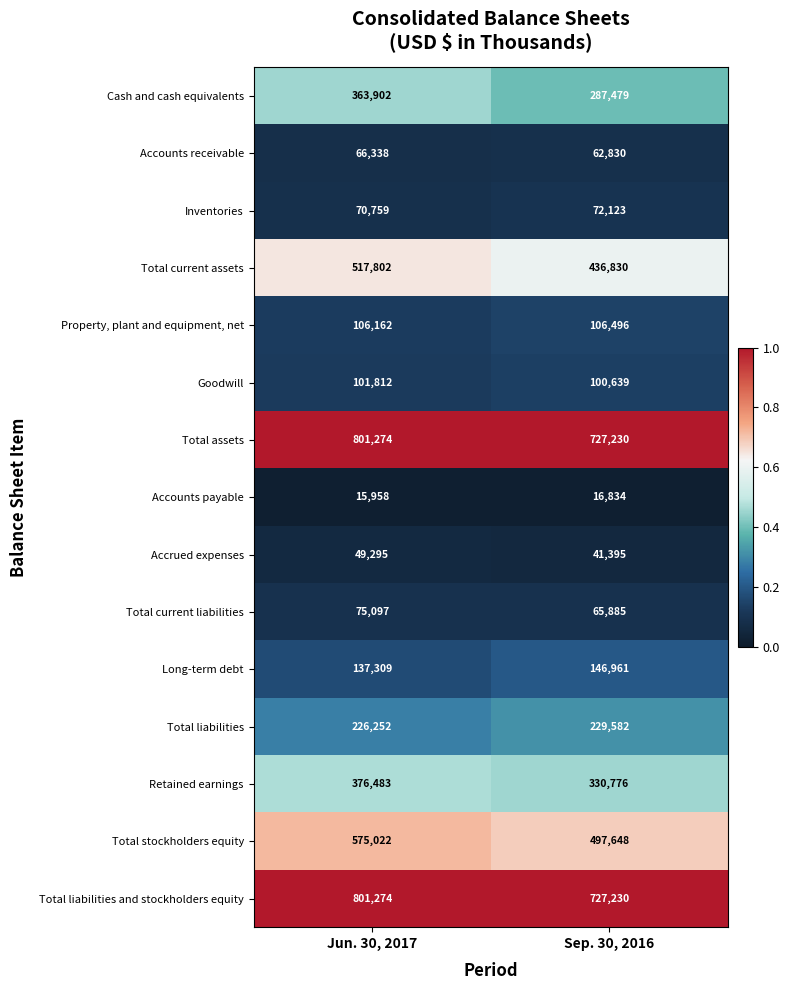

Which category has the highest value across all series?

Jun. 30, 2017